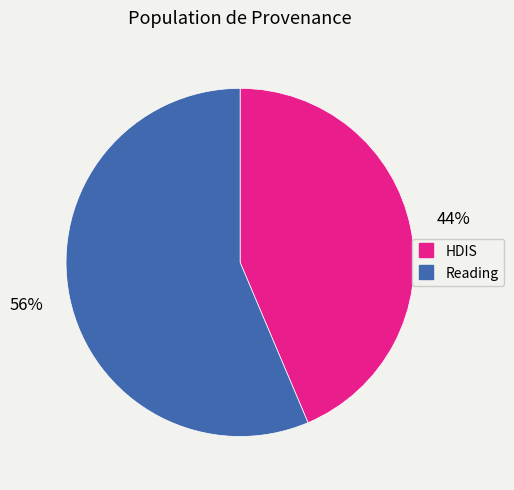

Combined, do HDIS and Reading account for over 50%?

Yes